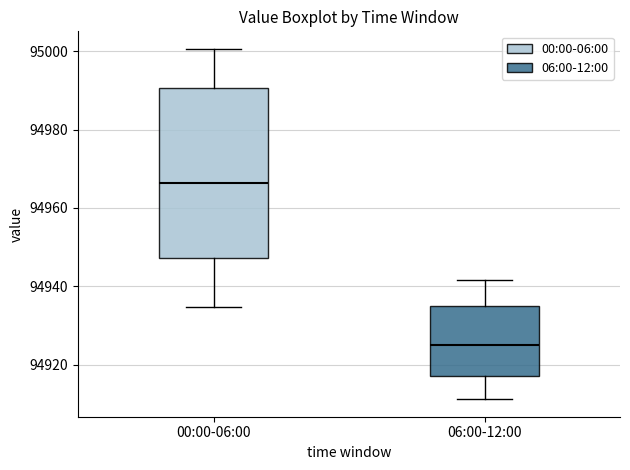

Reading left to right, read every box against the y-axis: the position of its median line, the range the box covers, and the ends of its whiskers. The values are not printed on the chart, so give them approximately, as read against the axis.

00:00-06:00: median 94966, box 94948 to 94990, whiskers 94934 to 95000
06:00-12:00: median 94926, box 94918 to 94936, whiskers 94912 to 94942